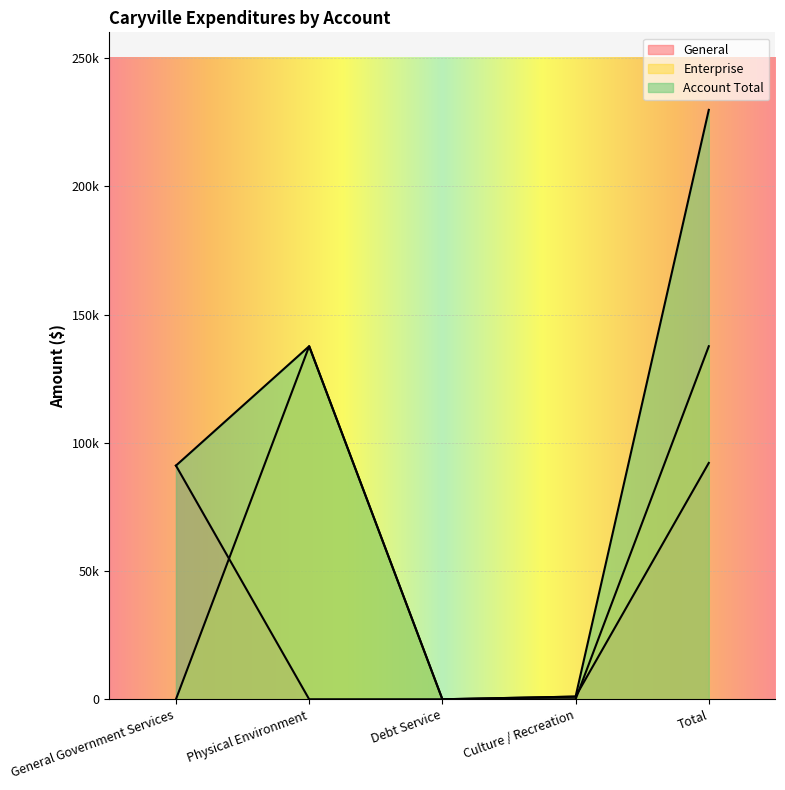

What is the sum of all General values?

184280